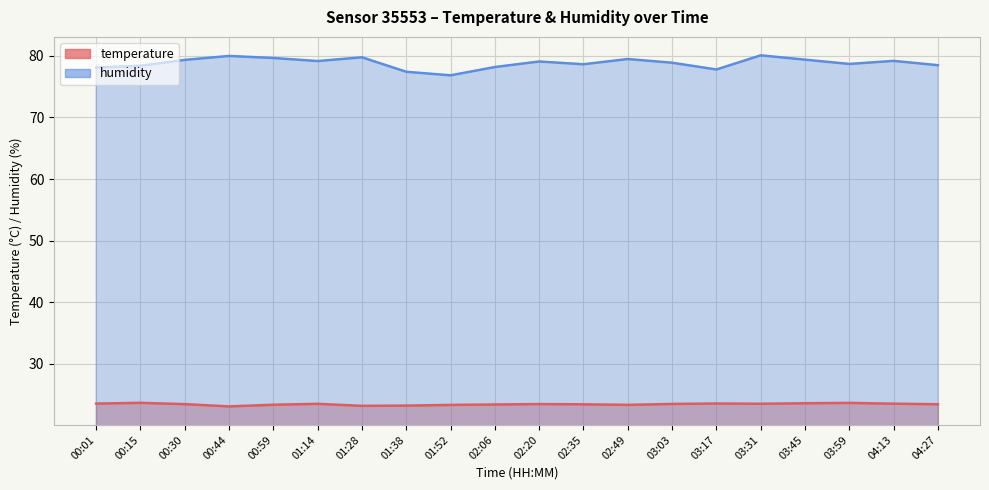

What are all the series names shown in the legend?

temperature, humidity